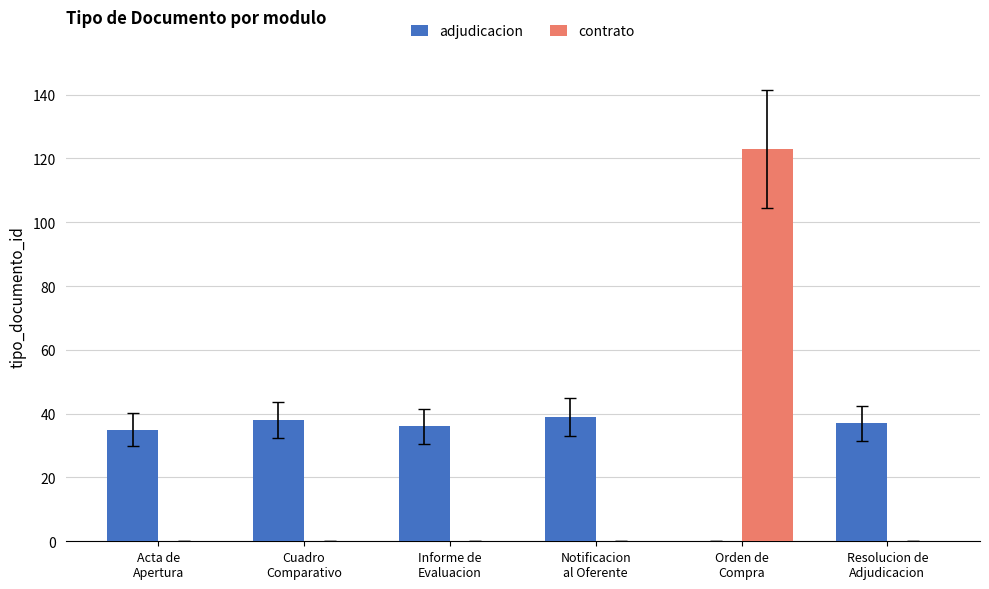

Which series has the largest total across all categories?

adjudicacion